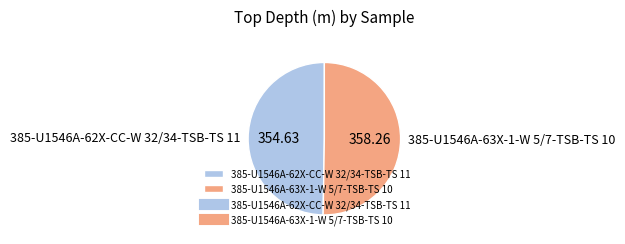

Is the sum of 385-U1546A-62X-CC-W 32/34-TSB-TS 11 and 385-U1546A-63X-1-W 5/7-TSB-TS 10 greater than half?

Yes